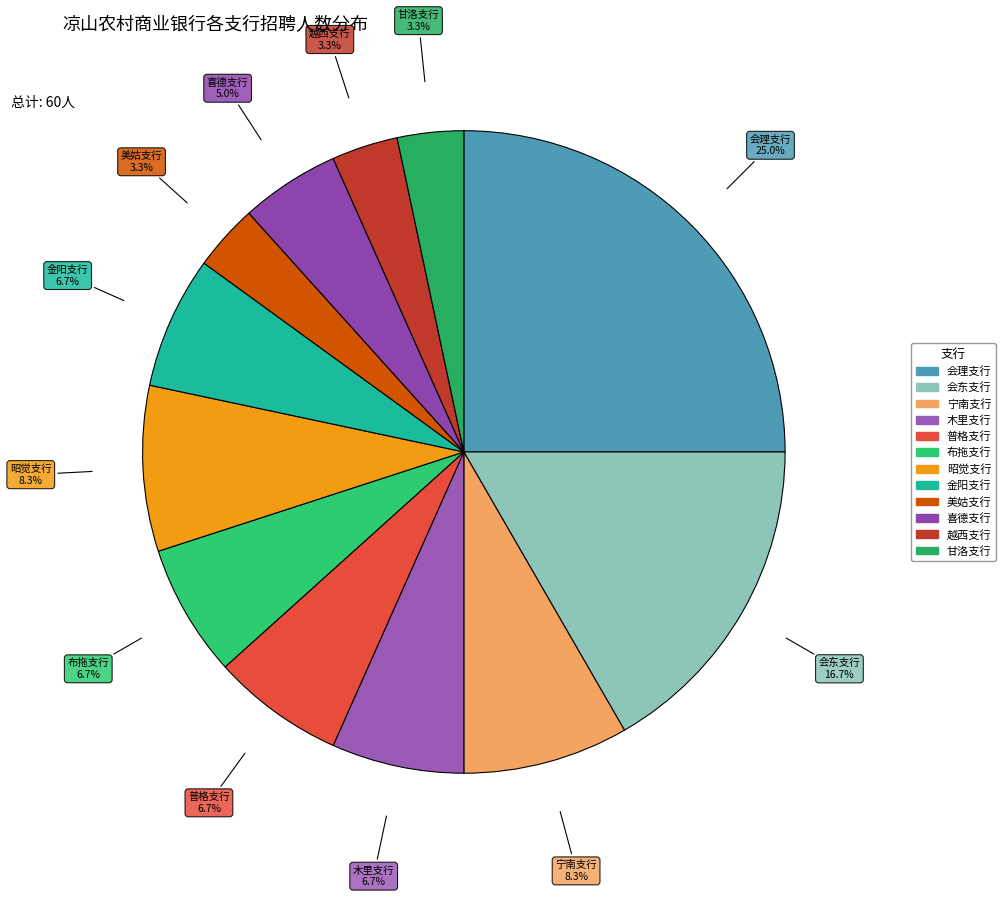

Approximately how many times larger is the value at 布拖支行 compared to 越西支行?

2.0